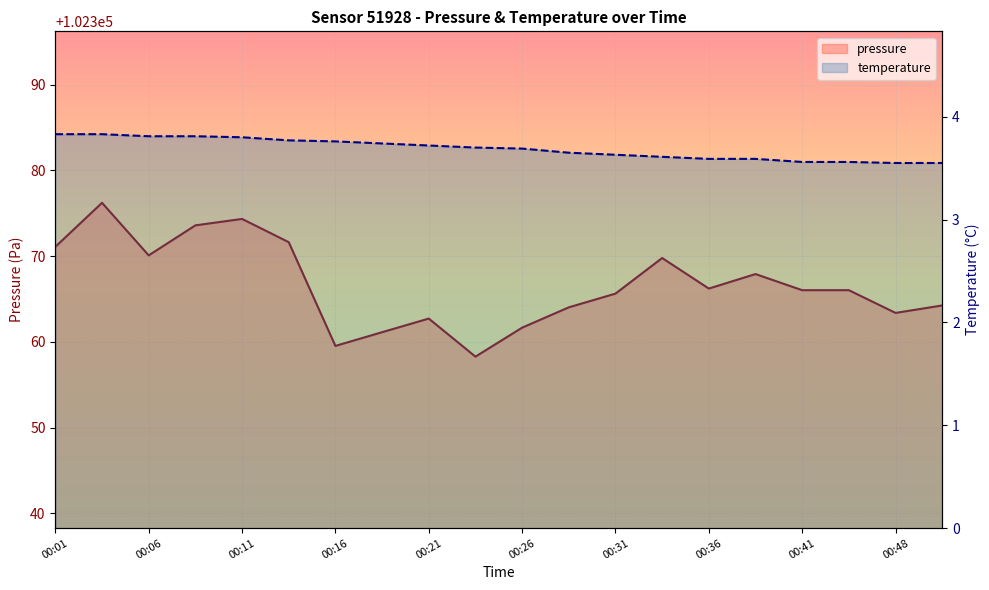

What is the minimum value for temperature line?

3.5